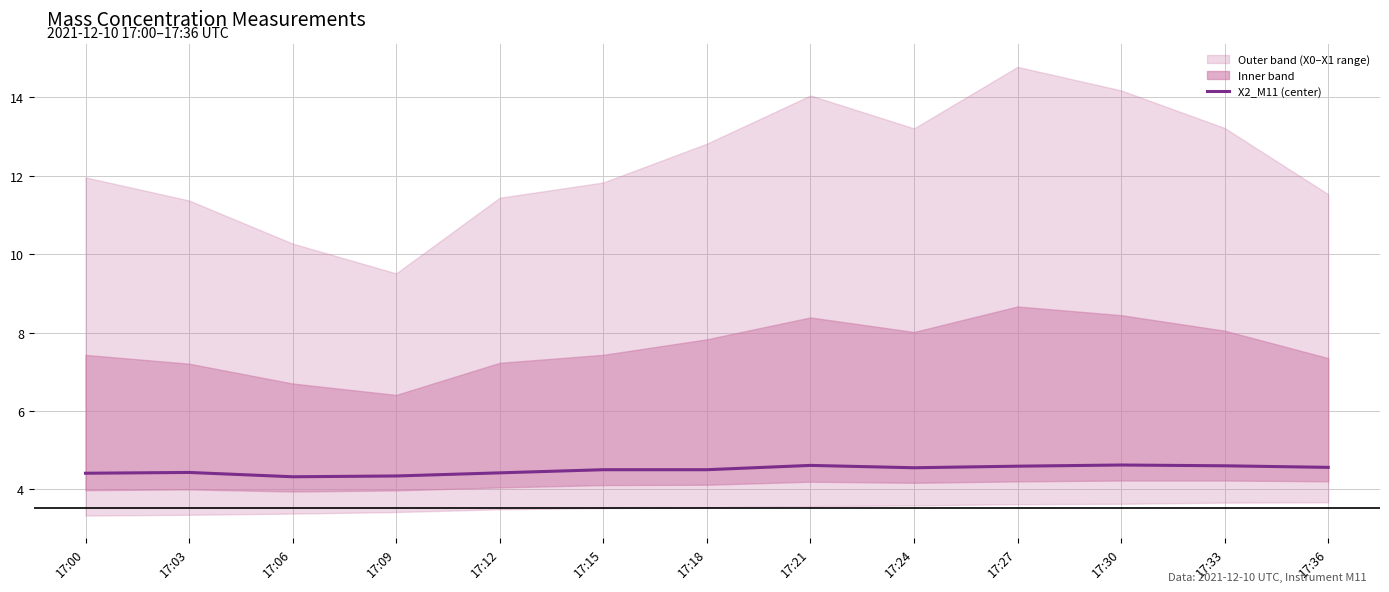

At which label is the value closest to 4?

17:06